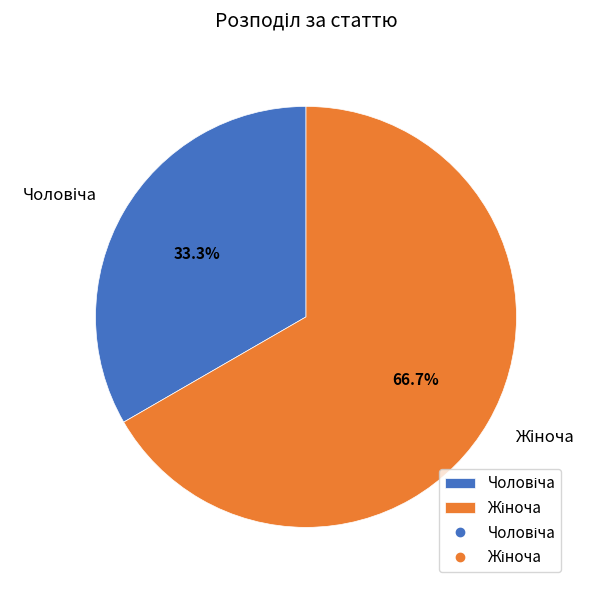

Is there any slice that represents more than half of the pie?

Yes